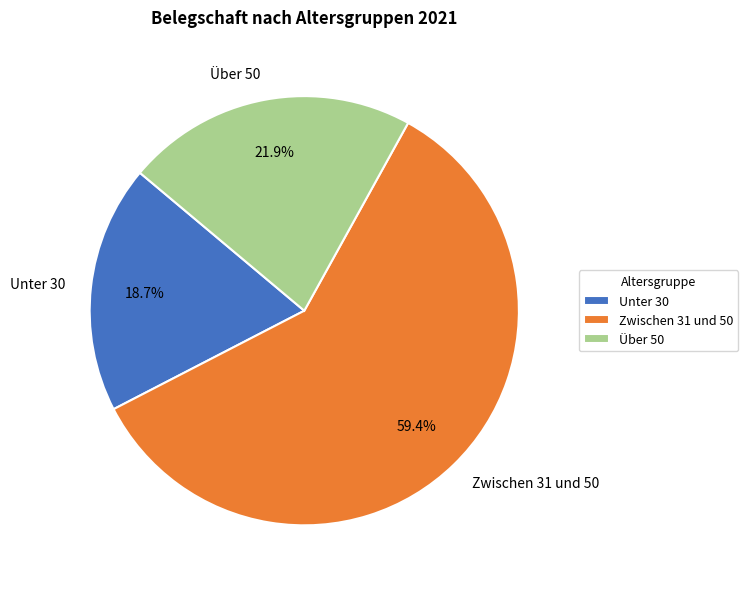

What percentage is the Unter 30 slice, to the nearest percent?

19%